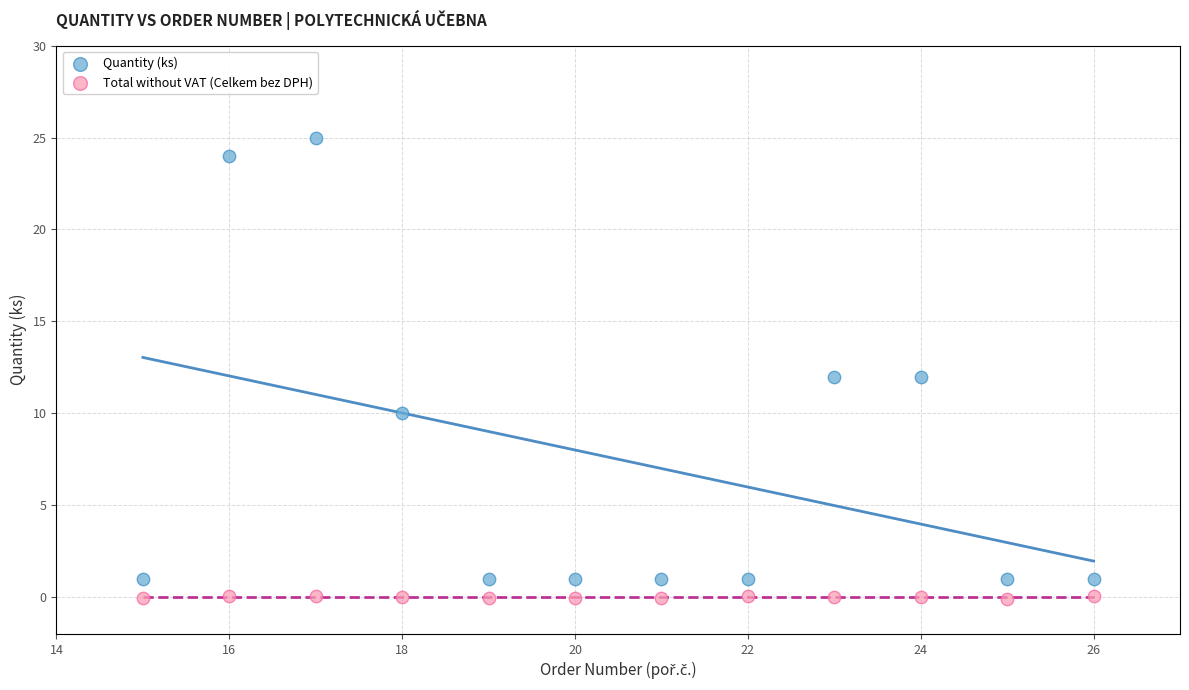

What is the X range (max minus min) for the scatter plot?

11.0